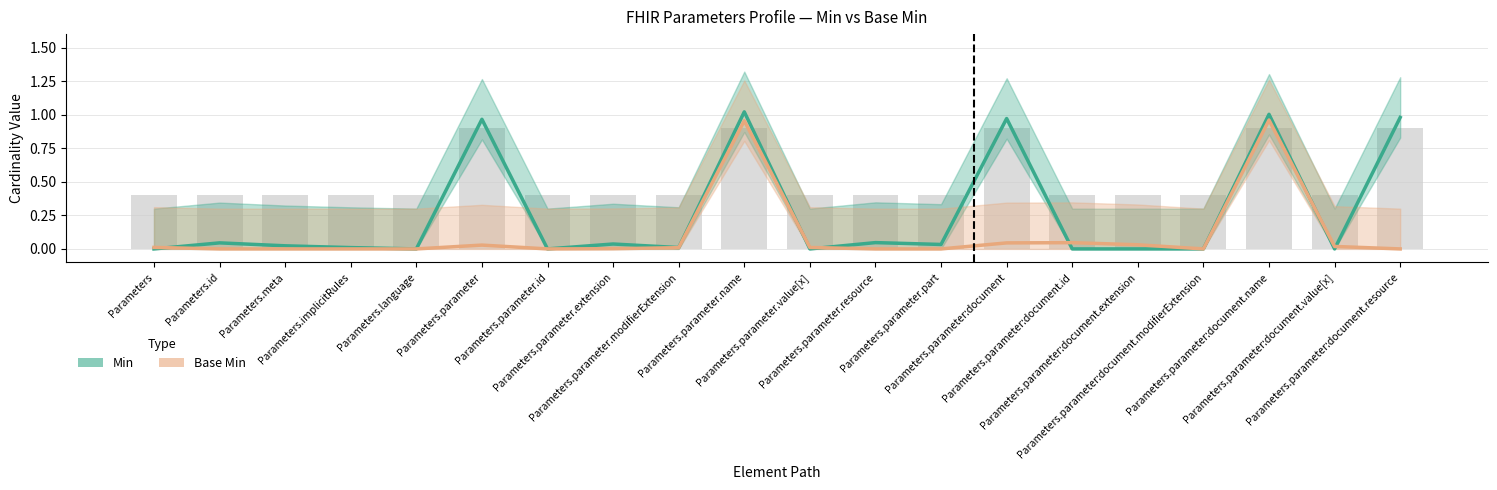

What is the highest value of the Min series?

1.0